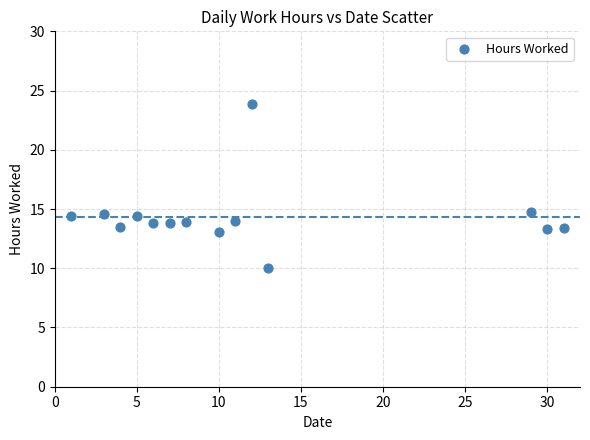

What is the range of Y values (max minus min)?

13.9